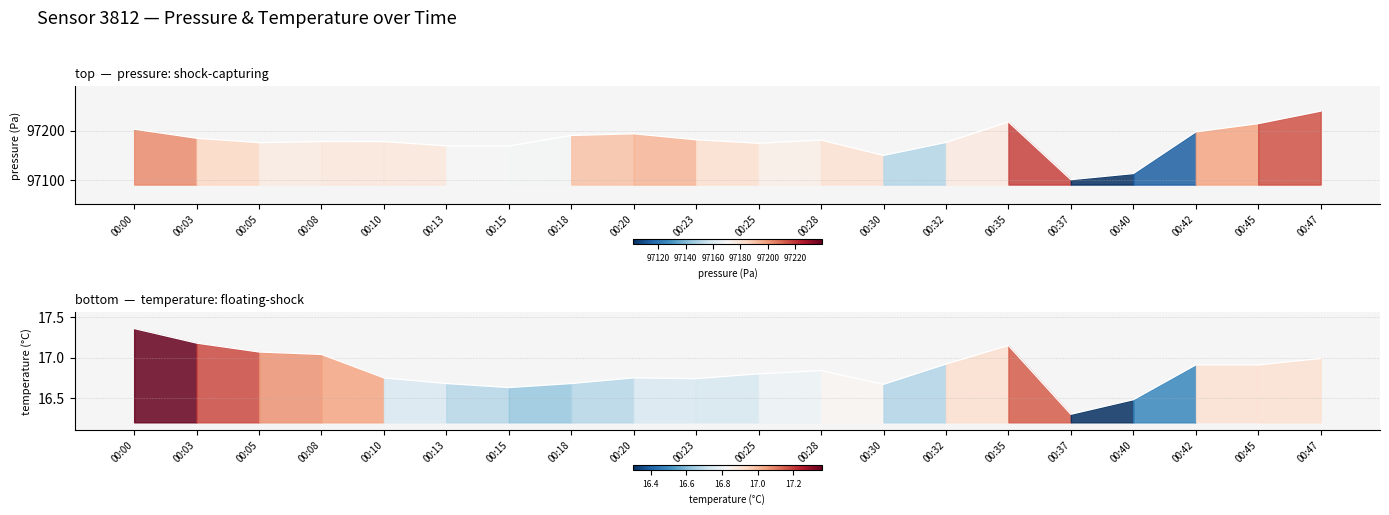

At which category is the sum across all series the highest?

00:47